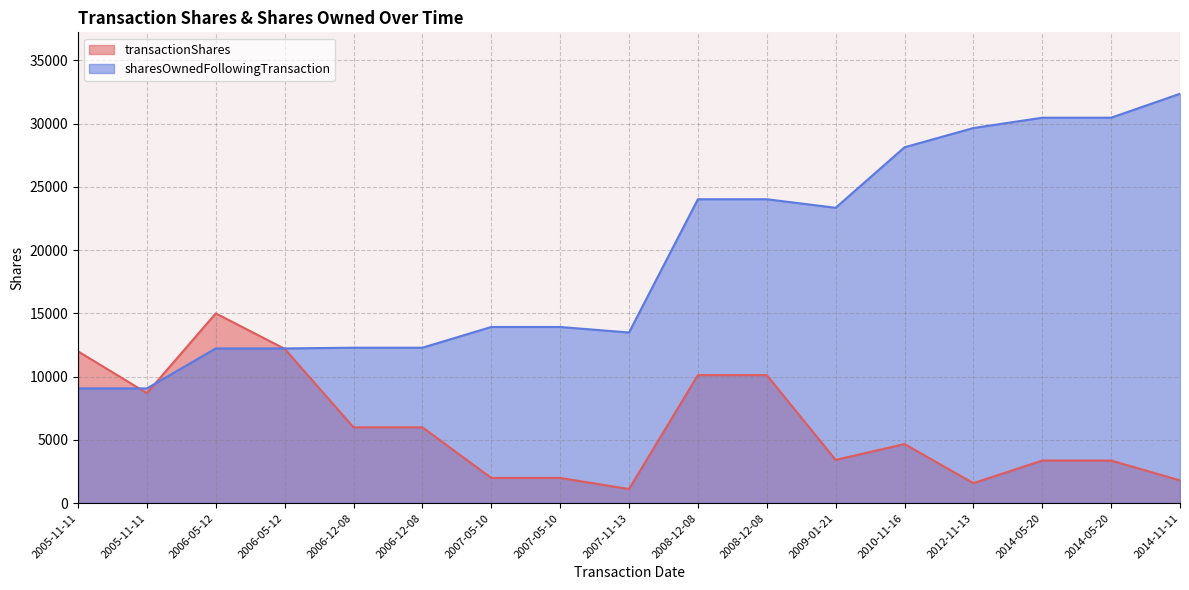

True or false: transactionShares has a value of 15000 at 2006-05-12.

True